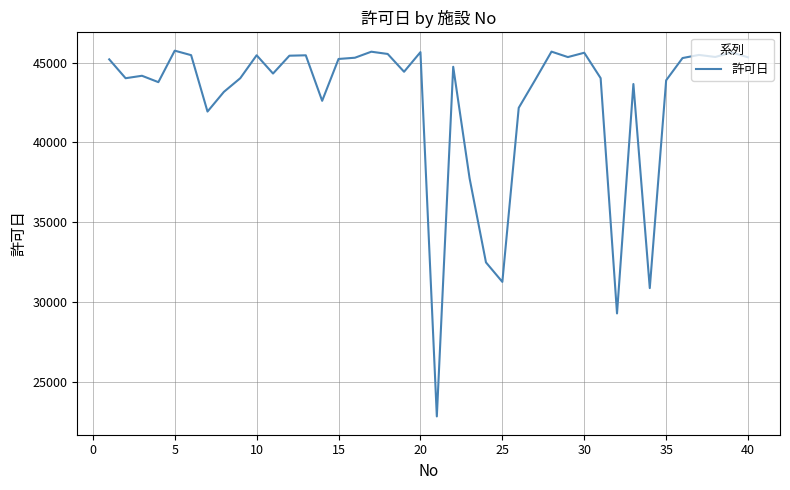

What is the smallest value displayed?

22852